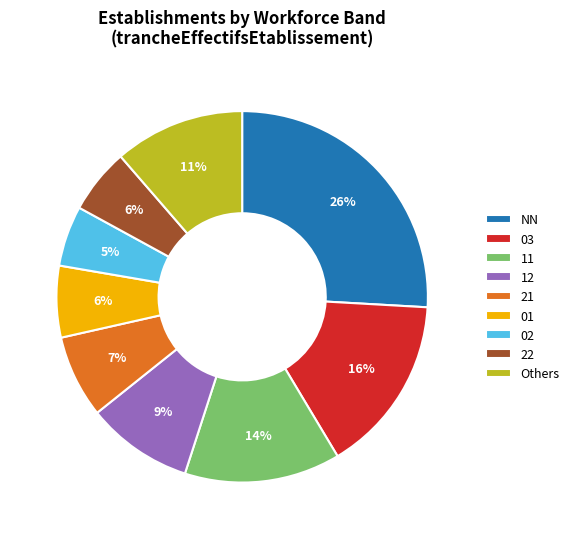

To the nearest percent, what is the difference between the largest and smallest slice percentages?

21%